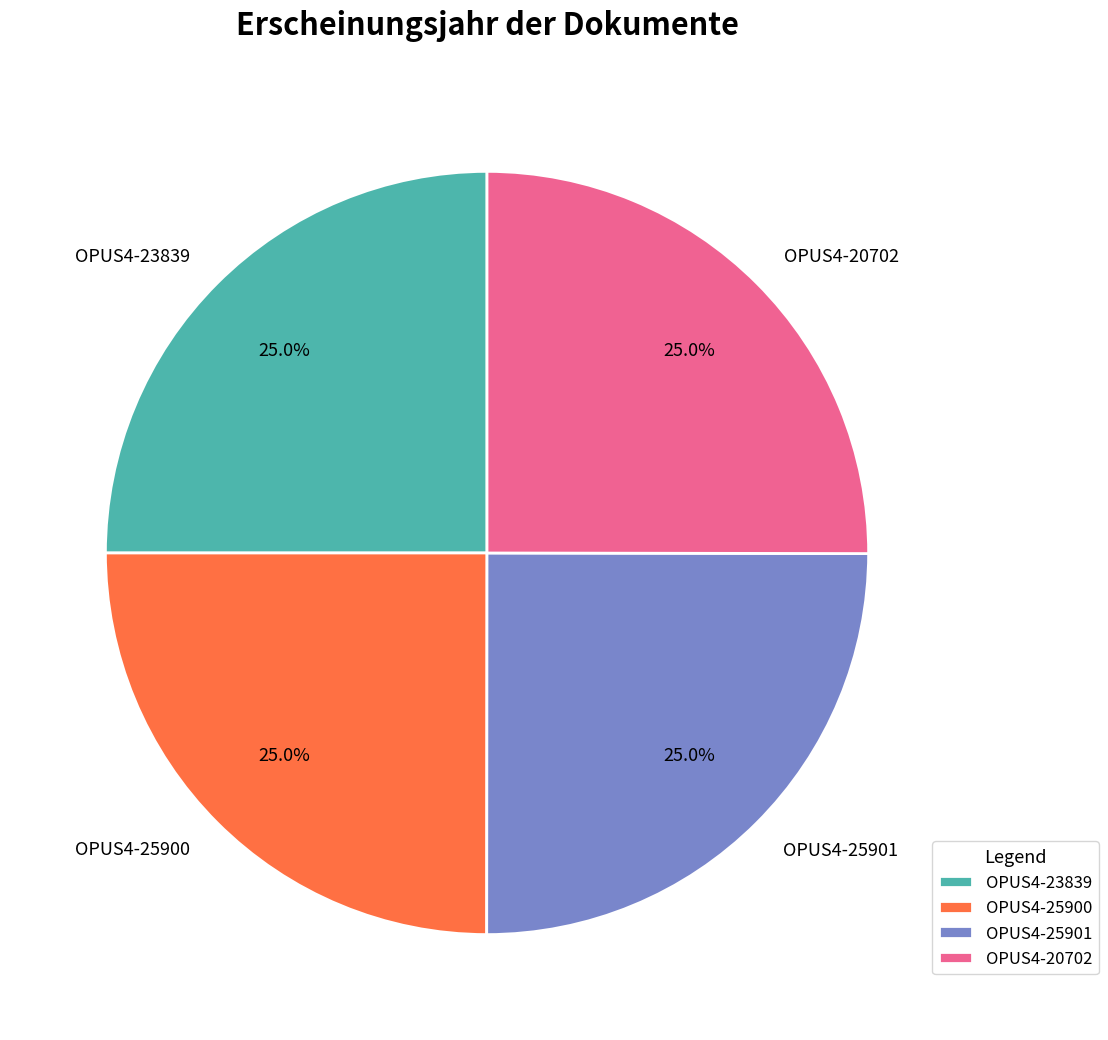

What is the ratio of the value at OPUS4-25901 to the value at OPUS4-20702?

1.0